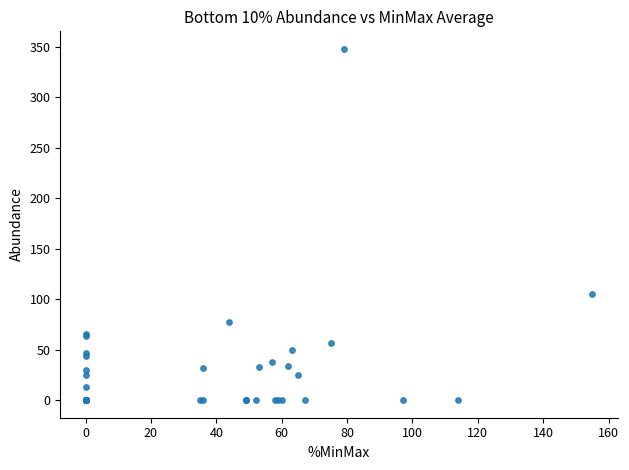

What Y value in the scatter plot is closest to 174?

105